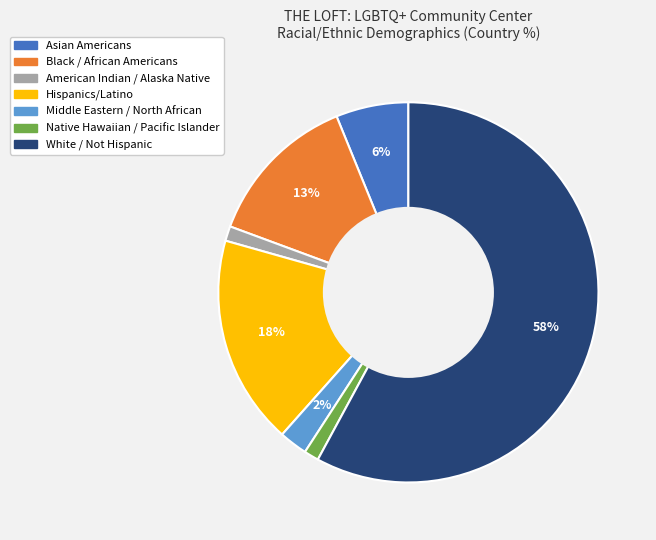

Between Asian Americans and Middle Eastern / North African, which is larger?

Asian Americans